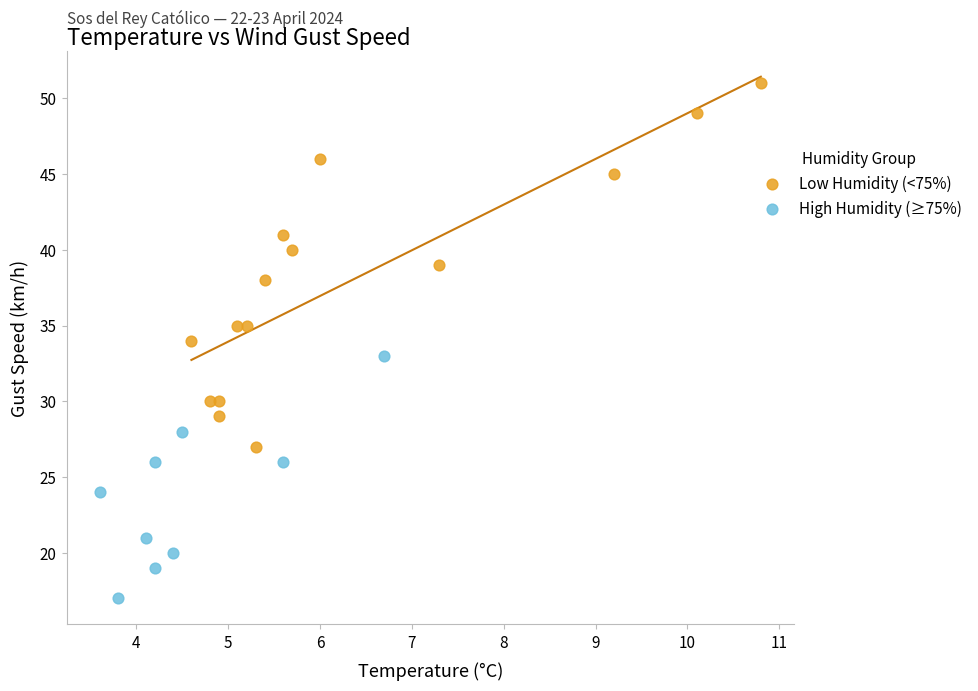

Which series contains the lowest Y value?

High Humidity (≥75%)